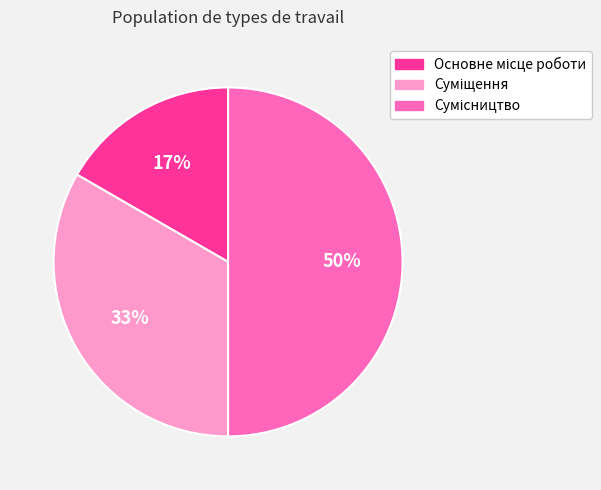

How many segments does this pie chart have?

3